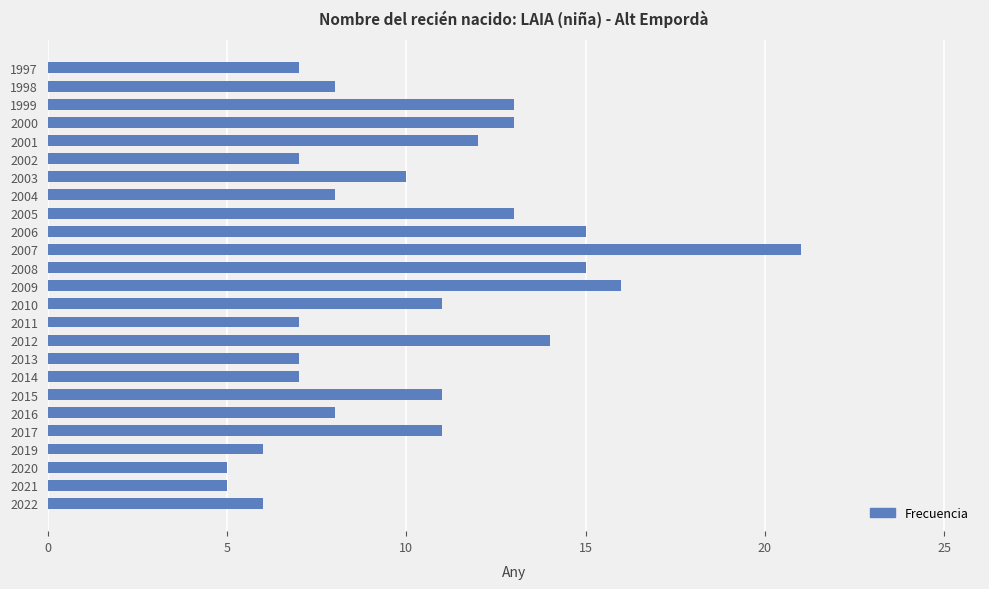

What is the difference between the values at 2015 and 2012?

3